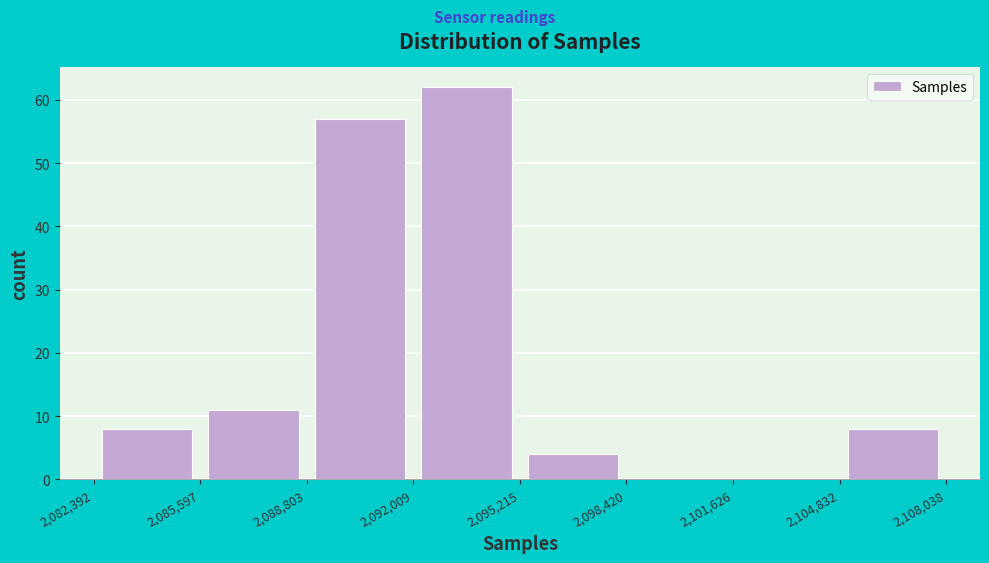

How tall is the bar that spans 2,095,215 to 2,098,420 on the x-axis? The values are not printed on the chart, so give them approximately, as read against the axis.

4